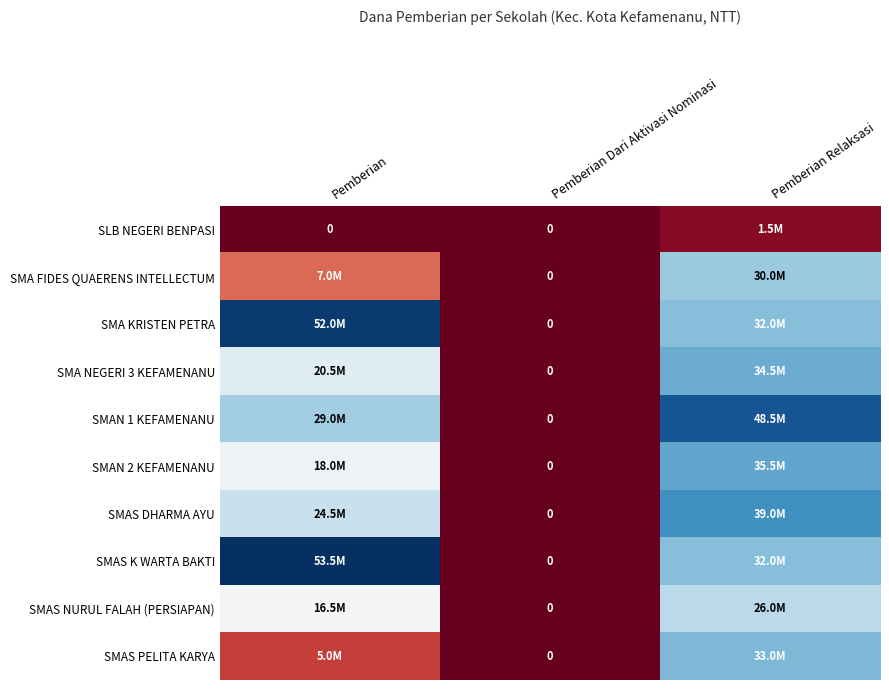

Where does the SMAS NURUL FALAH (PERSIAPAN) series first go above 16500000?

Pemberian Relaksasi